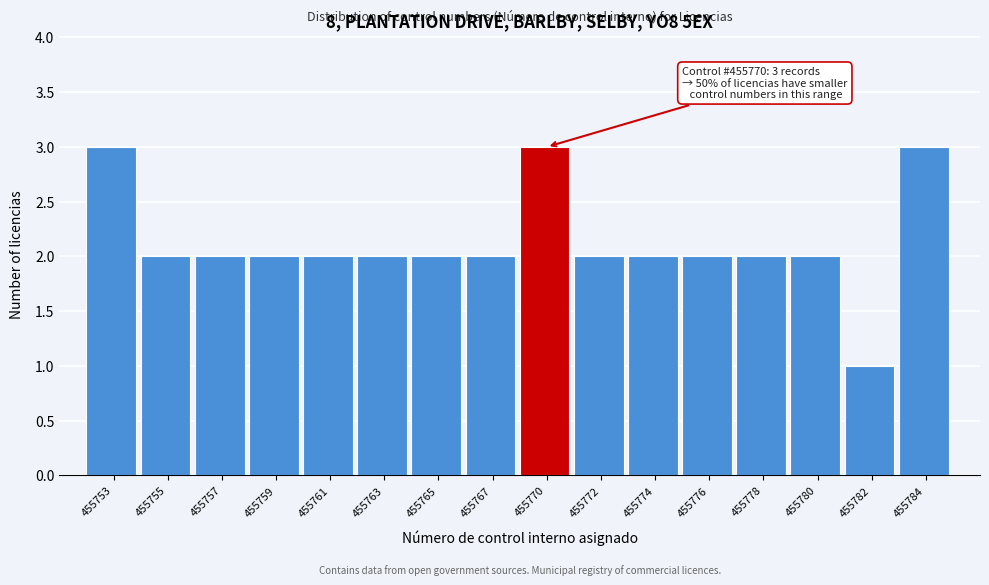

Reading left to right, extract all data points from this chart.

455753=3	455755=2	455757=2	455759=2	455761=2	455763=2	455765=2	455767=2	455770=3	455772=2	455774=2	455776=2	455778=2	455780=2	455782=1	455784=3